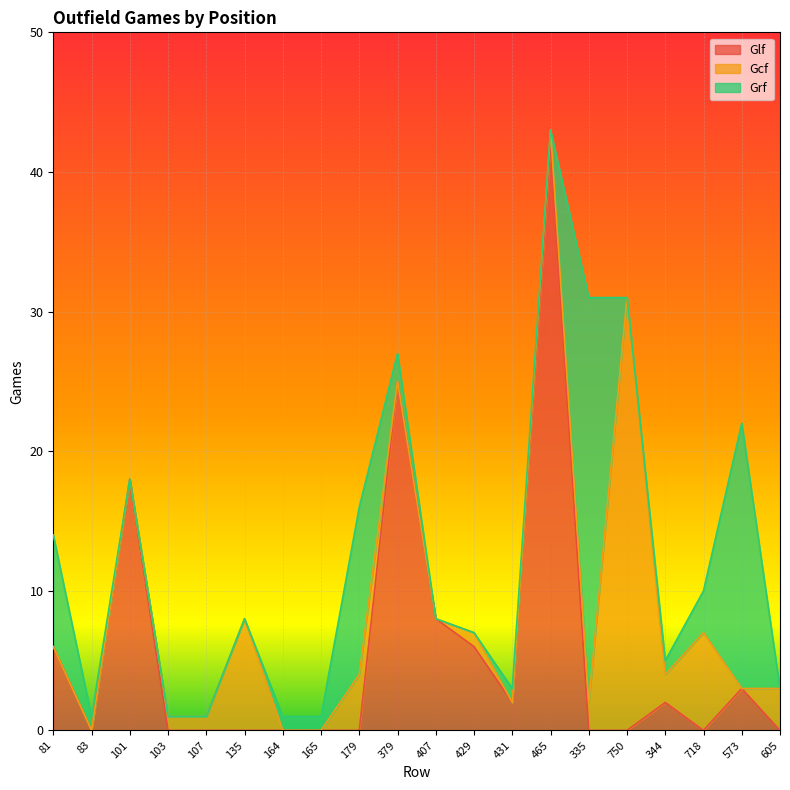

What is the spread (max minus min) of values at 103?

1